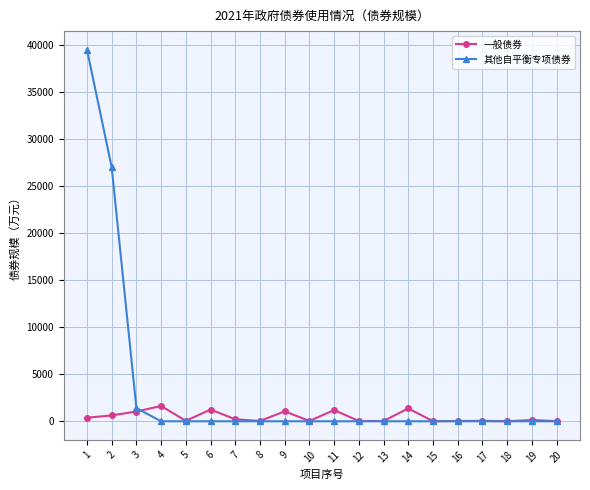

What are all the series names shown in the legend?

一般债券, 其他自平衡专项债券